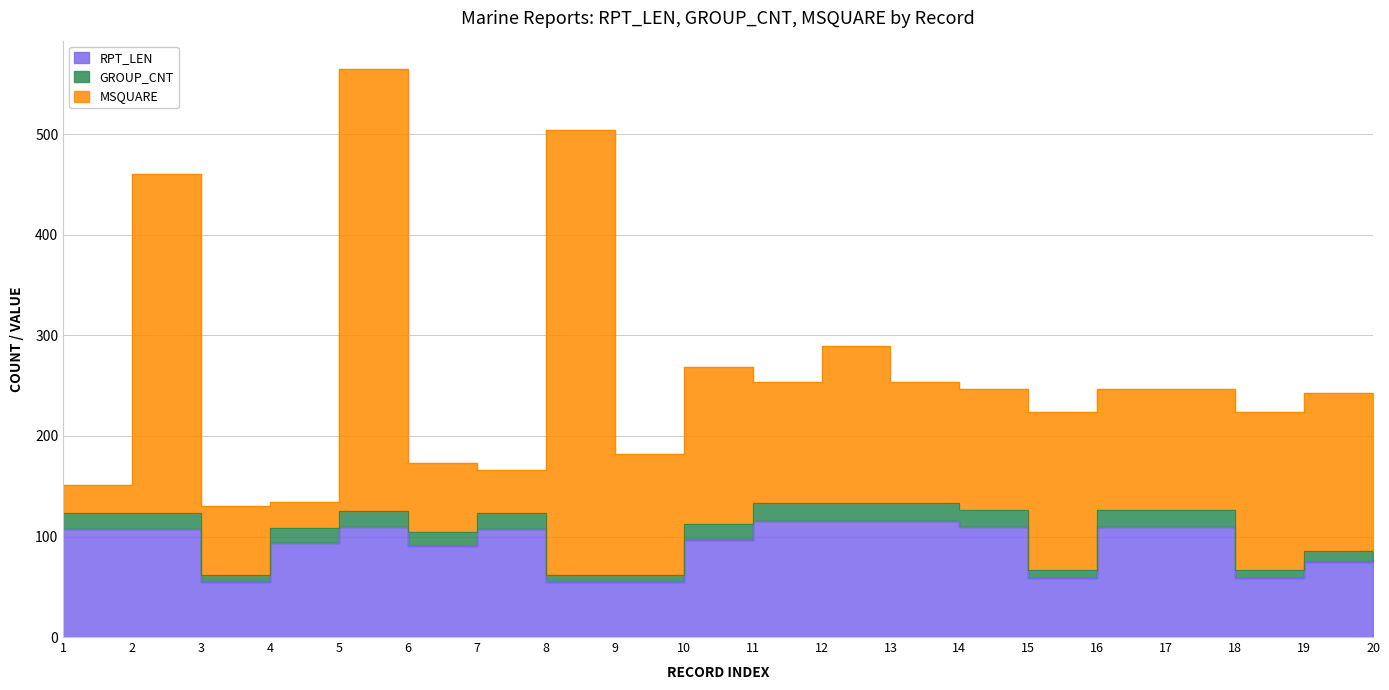

Where does the GROUP_CNT series first go above 123?

5